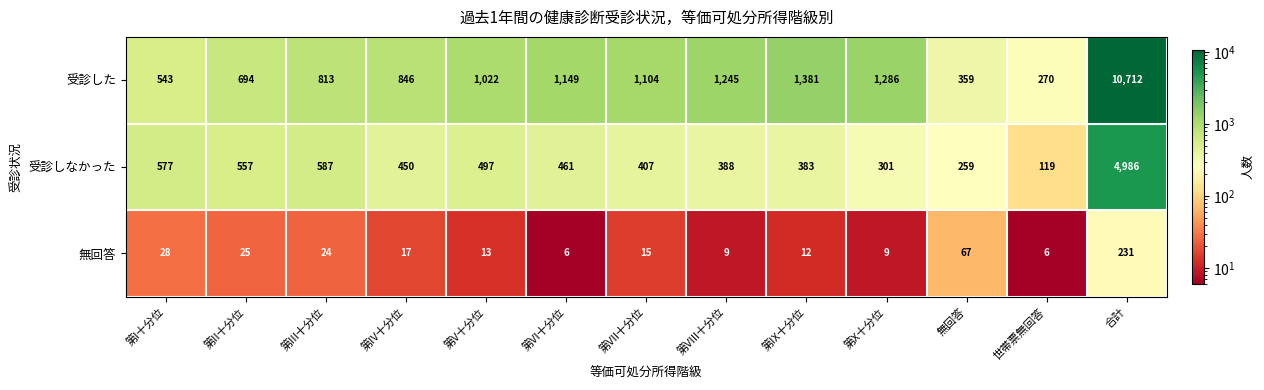

What is the approximate value of 受診しなかった at 第X十分位, to the nearest 100?

300